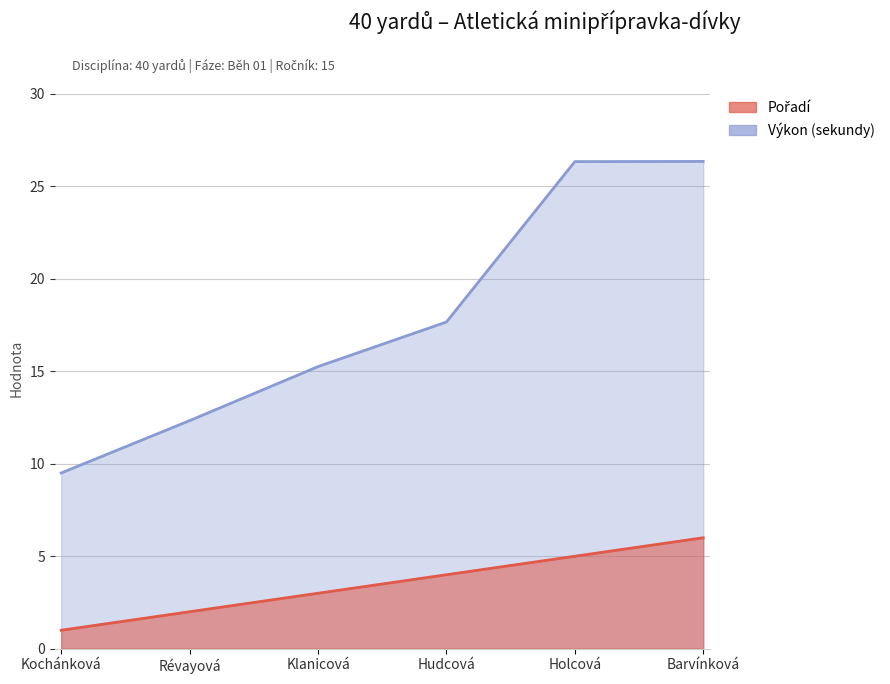

Rank the series by their average value, from lowest to highest.

Pořadí, Výkon